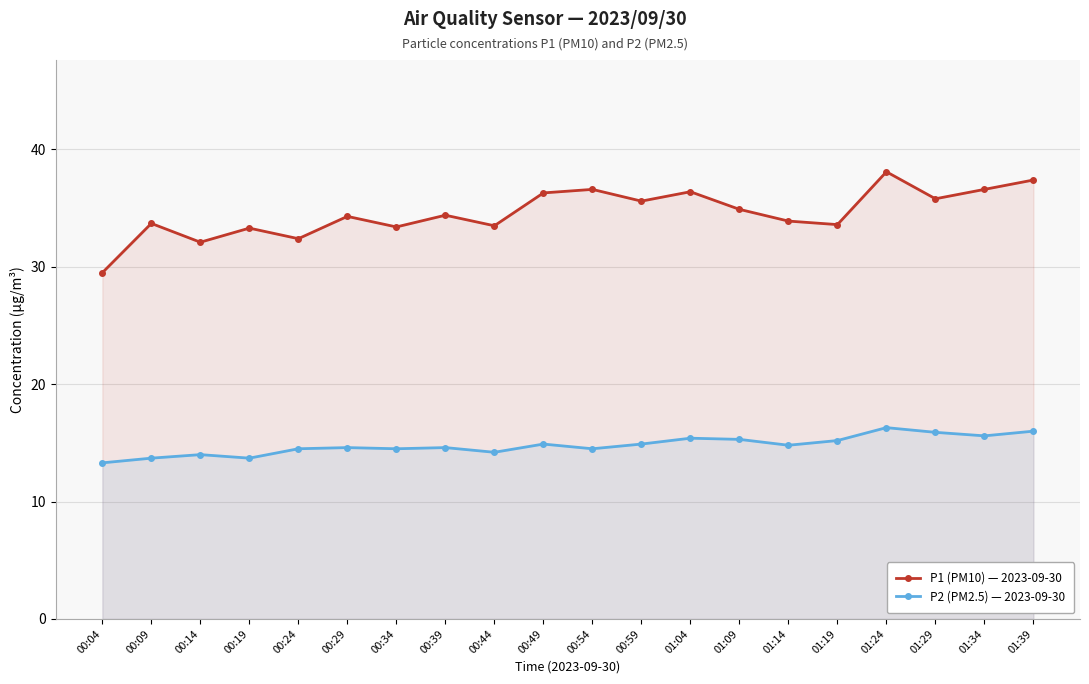

What is the minimum value shown in the chart?

13.3